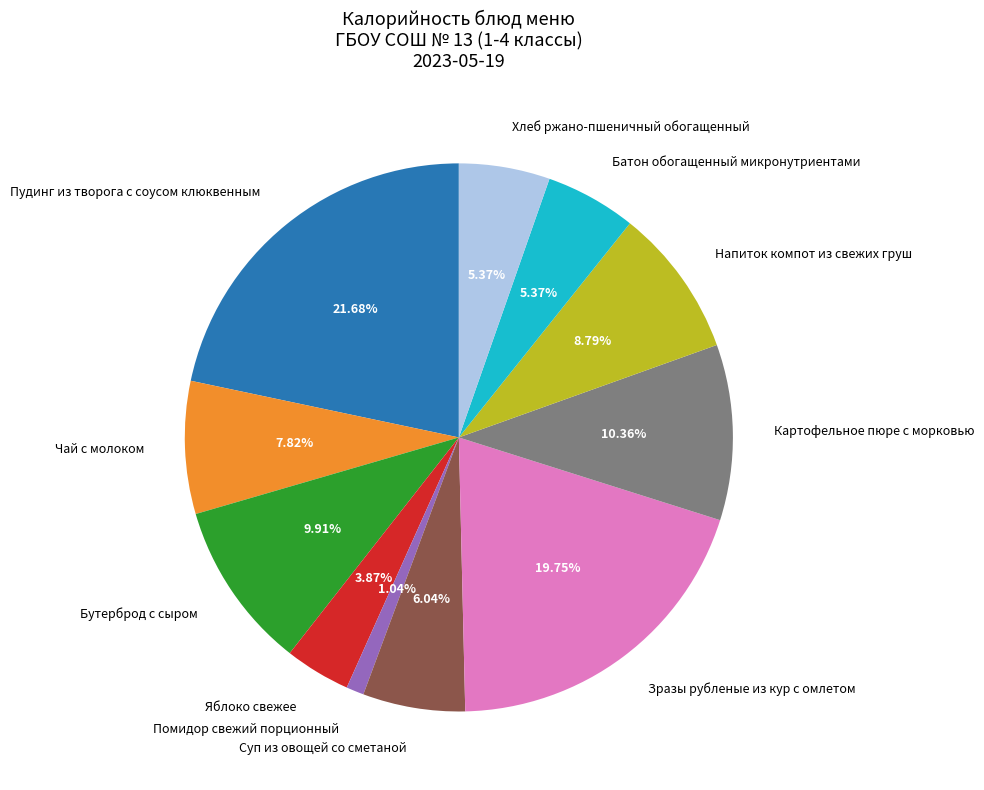

What percentage is the Батон обогащенный микронутриентами slice, to the nearest percent?

5%